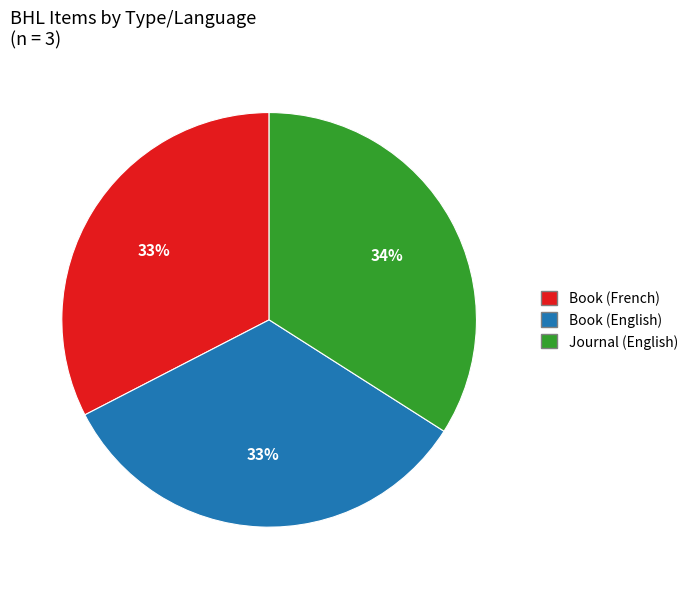

What is the largest slice in the pie chart?

Journal (English)